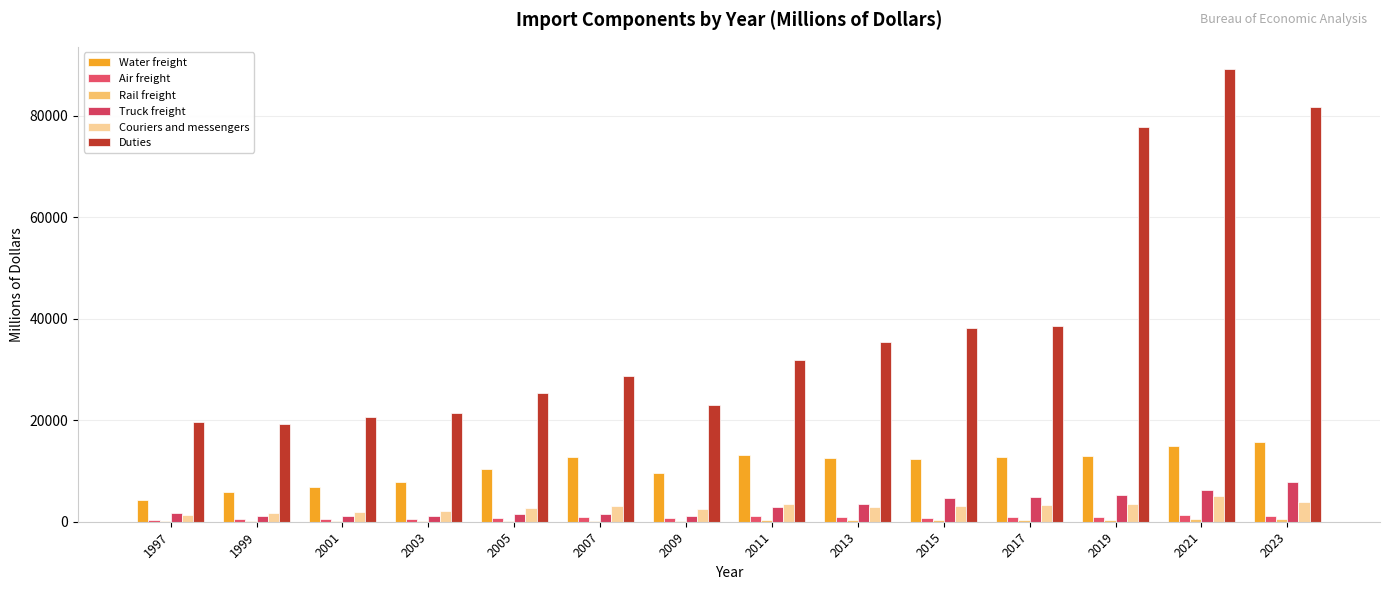

What is the approximate value of Air freight at 2019, to the nearest 50?

1000